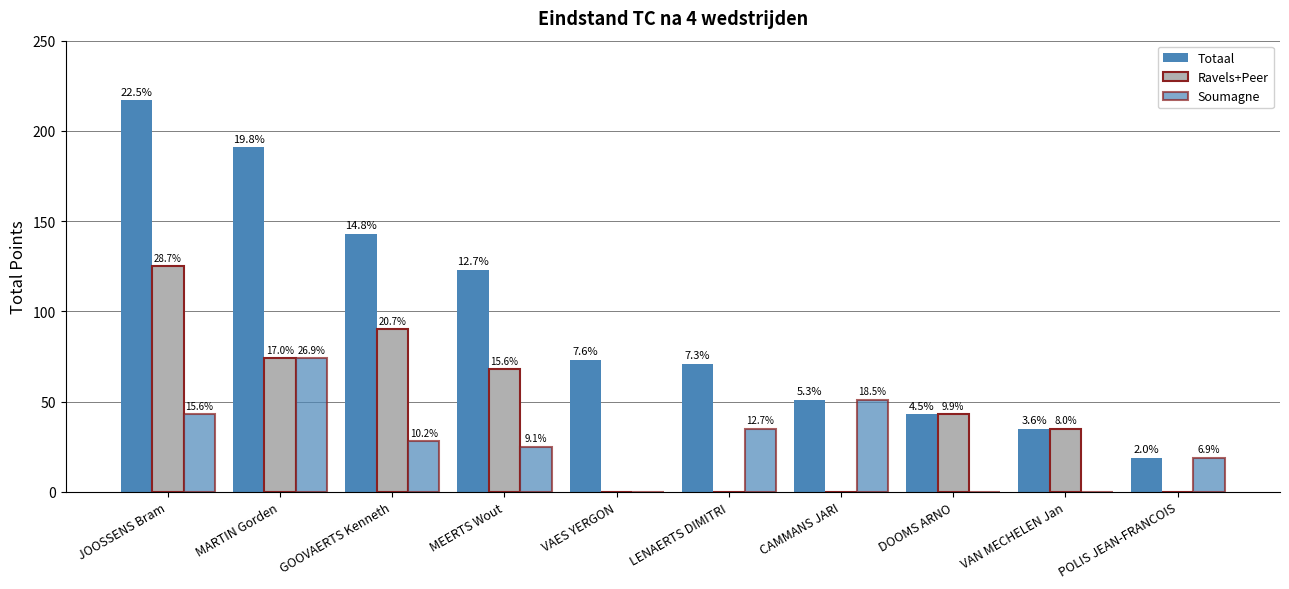

Does the chart contain stacked bars?

No